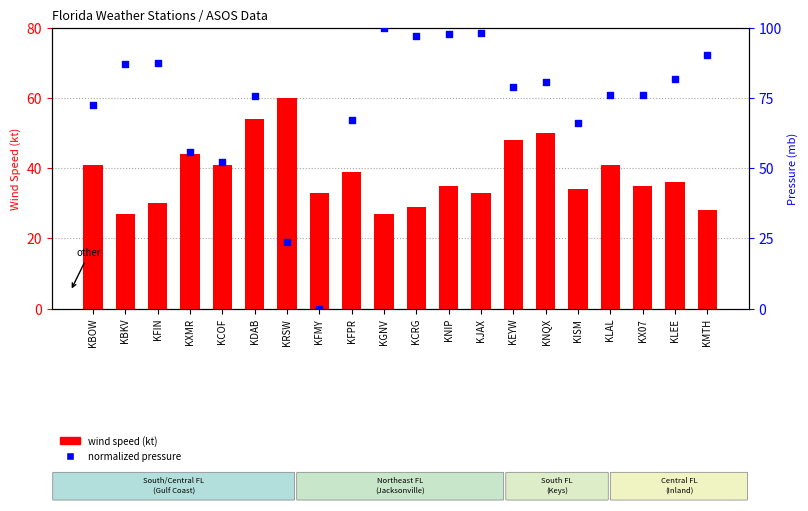

What are all the series names shown in the legend?

wind speed (kt), normalized pressure